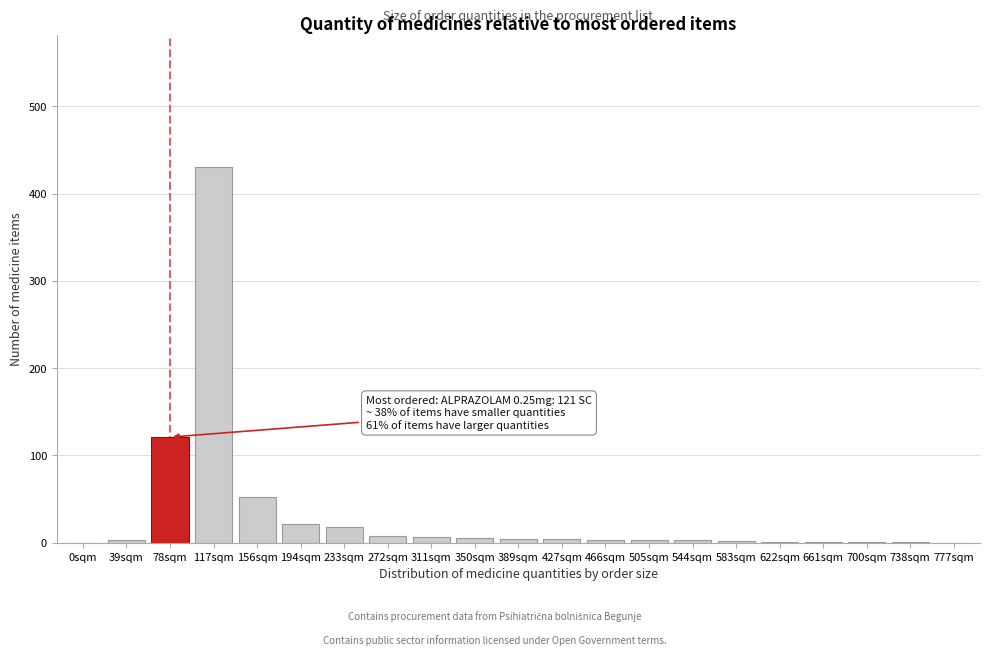

Which label corresponds to the largest value in the chart?

117sqm